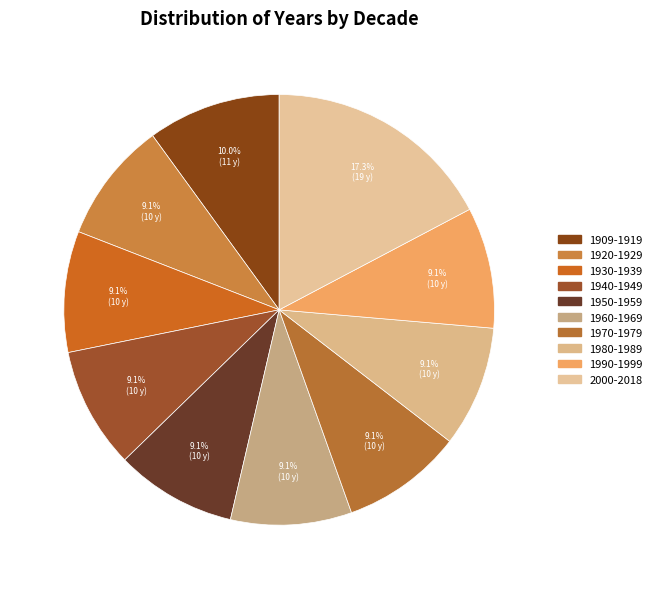

How many slices are in this pie chart?

10